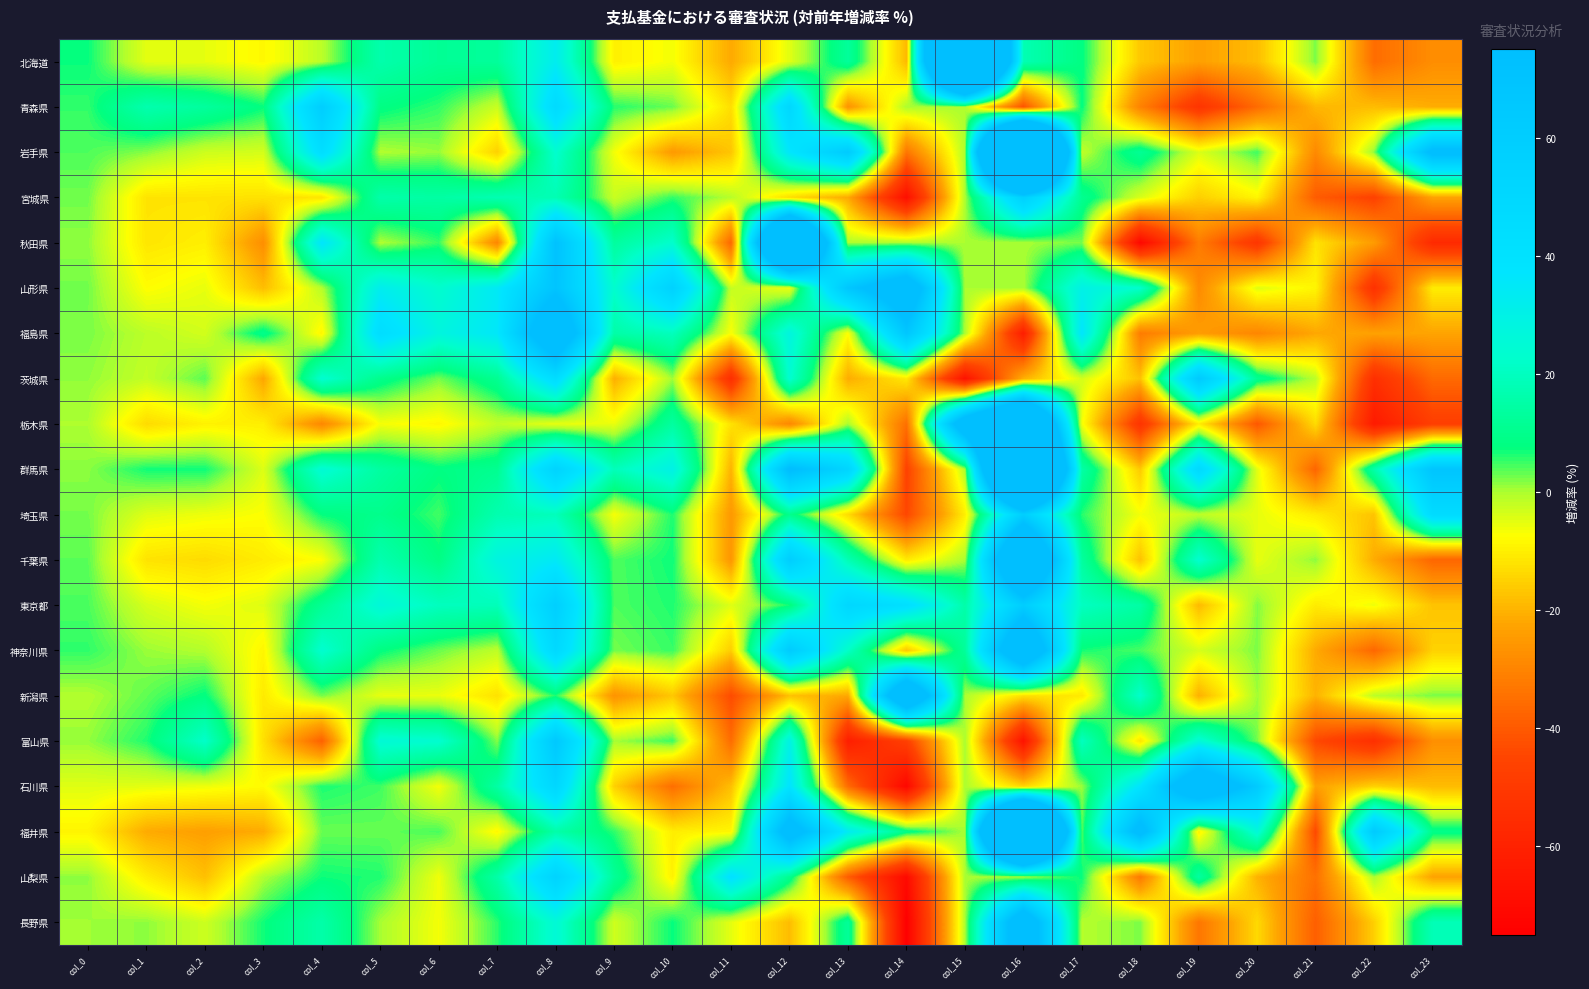

What is the total value across all series at col_7?

152.9